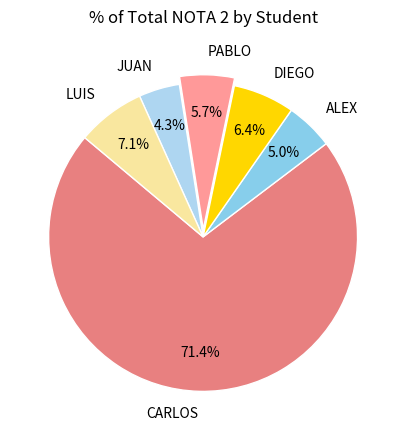

What is the majority slice?

CARLOS